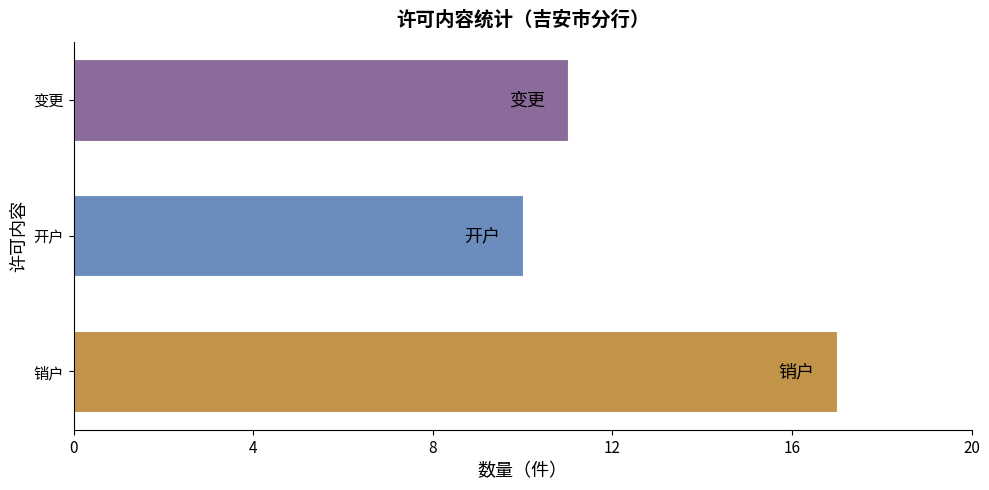

What is the approximate value at 销户?

17